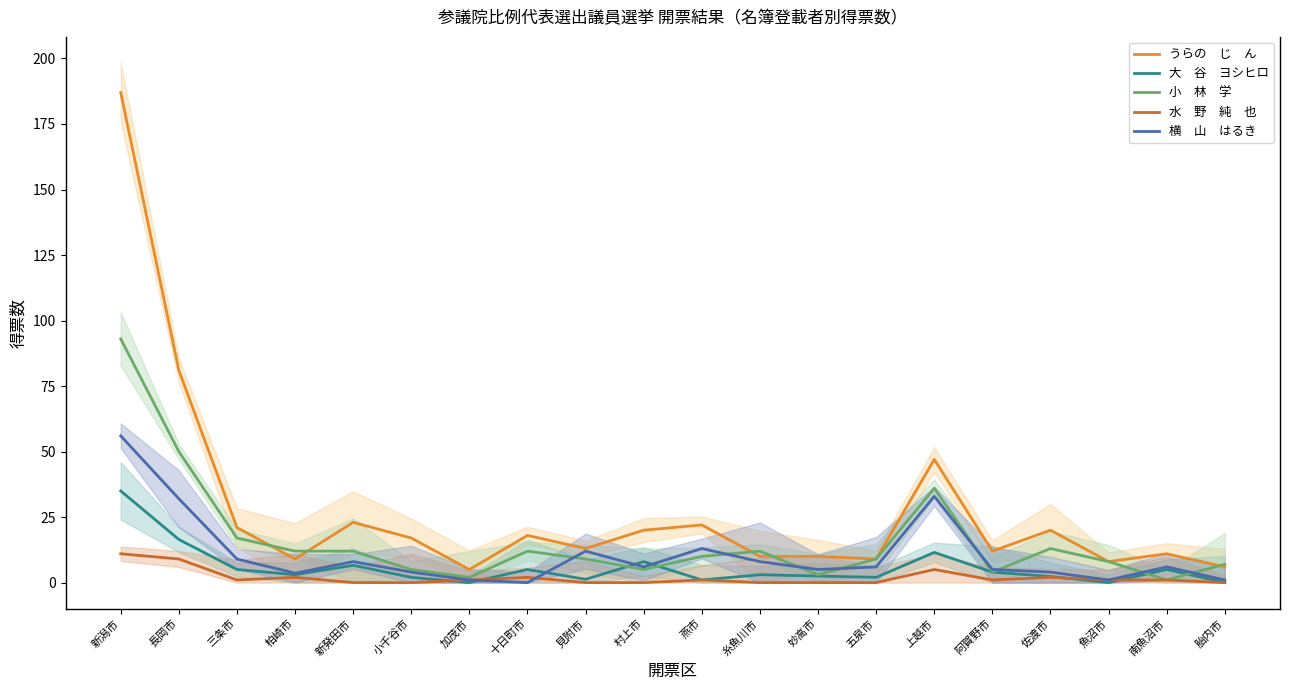

Reading left to right, transcribe all the data shown in this chart.

うらの　じ　ん: 新潟市=187.0	長岡市=81.0	三条市=21.0	柏崎市=9.0	新発田市=23.0	小千谷市=17.0	加茂市=5.0	十日町市=18.0	見附市=13.0	村上市=20.0	燕市=22.0	糸魚川市=10.0	妙高市=10.0	五泉市=9.0	上越市=47.0	阿賀野市=12.0	佐渡市=20.0	魚沼市=8.0	南魚沼市=11.0	胎内市=6.0
大　谷　ヨシヒロ: 新潟市=35.0	長岡市=16.5	三条市=5.0	柏崎市=3.0	新発田市=6.6	小千谷市=2.0	加茂市=0.0	十日町市=5.0	見附市=1.2	村上市=8.0	燕市=1.0	糸魚川市=3.0	妙高市=2.5	五泉市=2.0	上越市=11.5	阿賀野市=4.0	佐渡市=2.3	魚沼市=0.0	南魚沼市=5.0	胎内市=0.0
小　林　学: 新潟市=93.0	長岡市=50.0	三条市=17.0	柏崎市=12.0	新発田市=12.0	小千谷市=5.0	加茂市=2.0	十日町市=12.0	見附市=9.0	村上市=5.0	燕市=10.0	糸魚川市=12.0	妙高市=3.0	五泉市=9.0	上越市=36.0	阿賀野市=4.0	佐渡市=13.0	魚沼市=8.0	南魚沼市=1.0	胎内市=7.0
水　野　純　也: 新潟市=11.0	長岡市=9.0	三条市=1.0	柏崎市=2.0	新発田市=0.0	小千谷市=0.0	加茂市=1.0	十日町市=2.0	見附市=0.0	村上市=0.0	燕市=1.0	糸魚川市=0.0	妙高市=0.0	五泉市=0.0	上越市=5.0	阿賀野市=1.0	佐渡市=2.0	魚沼市=1.0	南魚沼市=1.0	胎内市=0.0
横　山　はるき: 新潟市=56.0	長岡市=32.0	三条市=9.0	柏崎市=3.6	新発田市=8.0	小千谷市=4.0	加茂市=1.0	十日町市=0.0	見附市=12.0	村上市=6.0	燕市=13.0	糸魚川市=8.0	妙高市=5.0	五泉市=6.0	上越市=32.9	阿賀野市=5.0	佐渡市=4.0	魚沼市=1.0	南魚沼市=6.0	胎内市=1.0